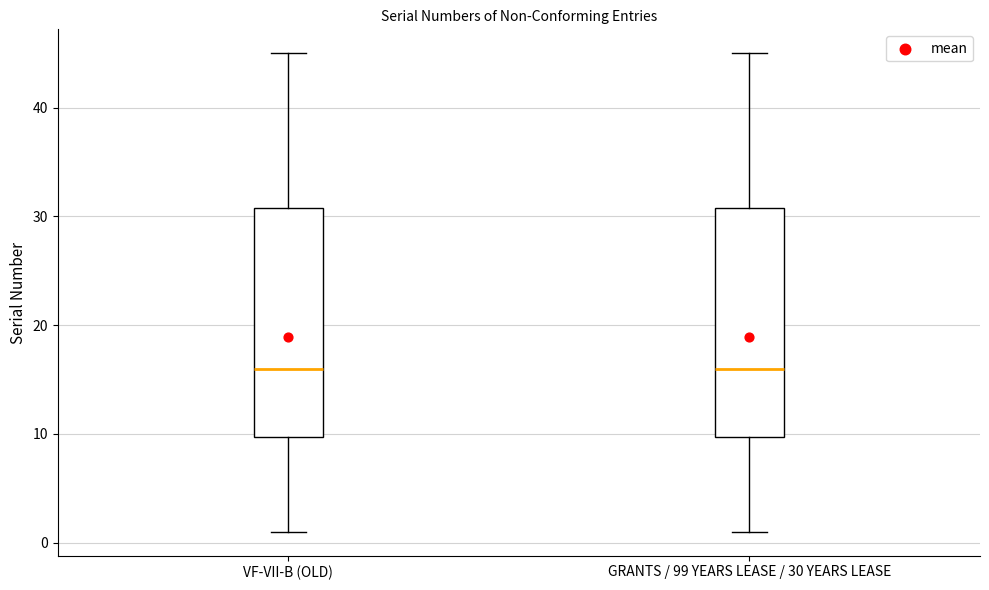

Reading left to right, transcribe this box plot: for each box, give where its median line is, the range the box spans, and where its two whiskers end, as read against the y-axis. The values are not printed on the chart, so give them approximately, as read against the axis.

VF-VII-B (OLD): median 16, box 10 to 31, whiskers 1 to 45
GRANTS / 99 YEARS LEASE / 30 YEARS LEASE: median 16, box 10 to 31, whiskers 1 to 45